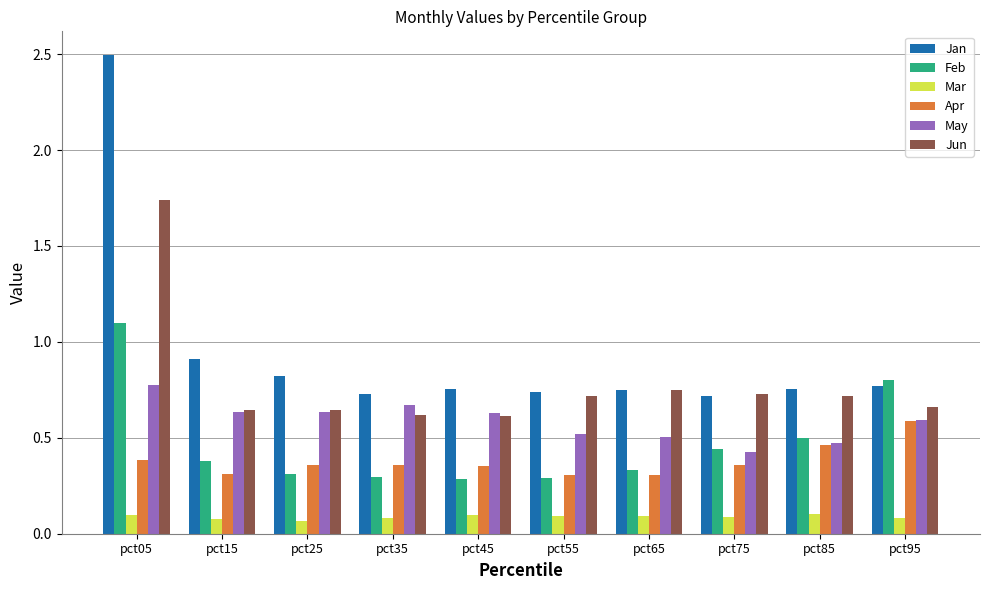

Which series has the widest spread of values?

Jan